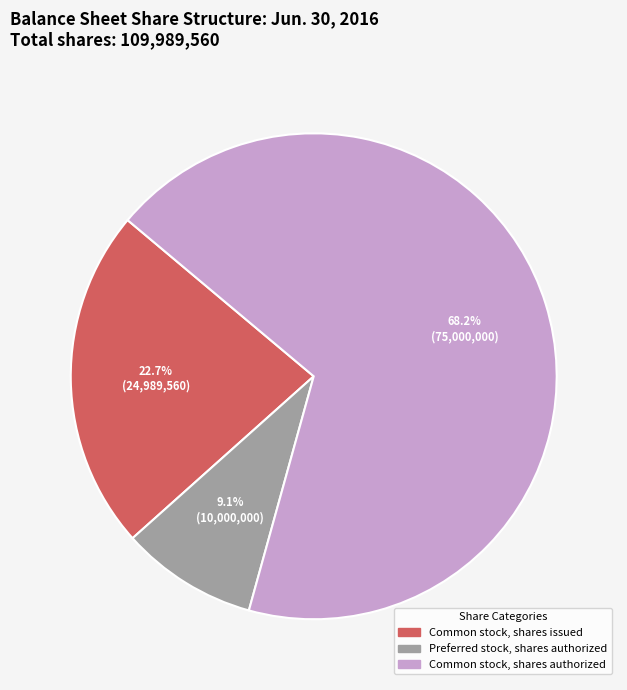

Does any single category account for the majority?

Yes